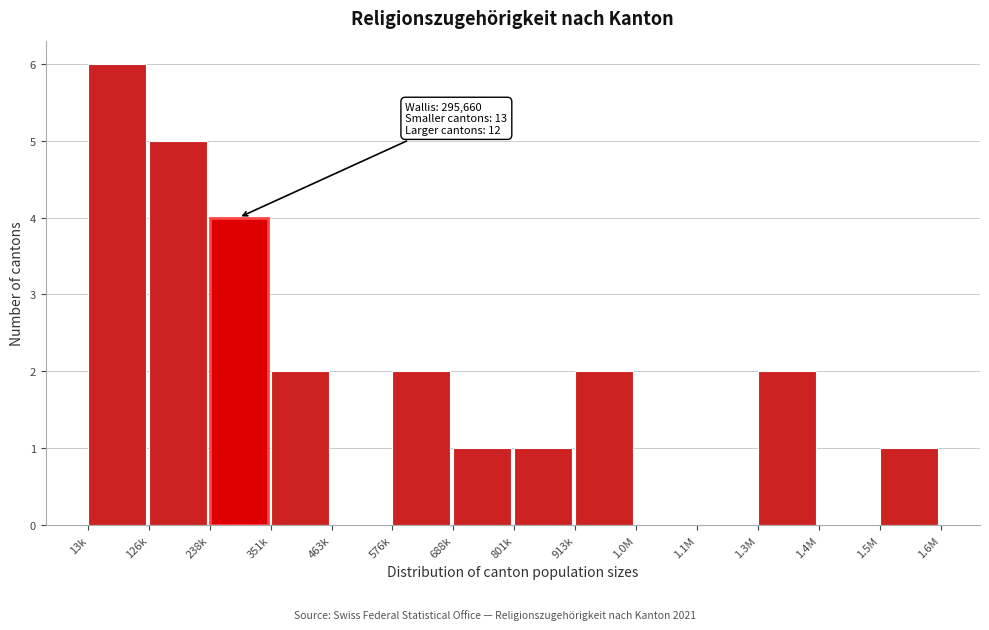

Reading right to left, what are all the values shown in this chart?

1.5M=1	1.4M=0	1.3M=2	1.1M=0	1.0M=0	913k=2	801k=1	688k=1	576k=2	463k=0	351k=2	238k=4	126k=5	13k=6